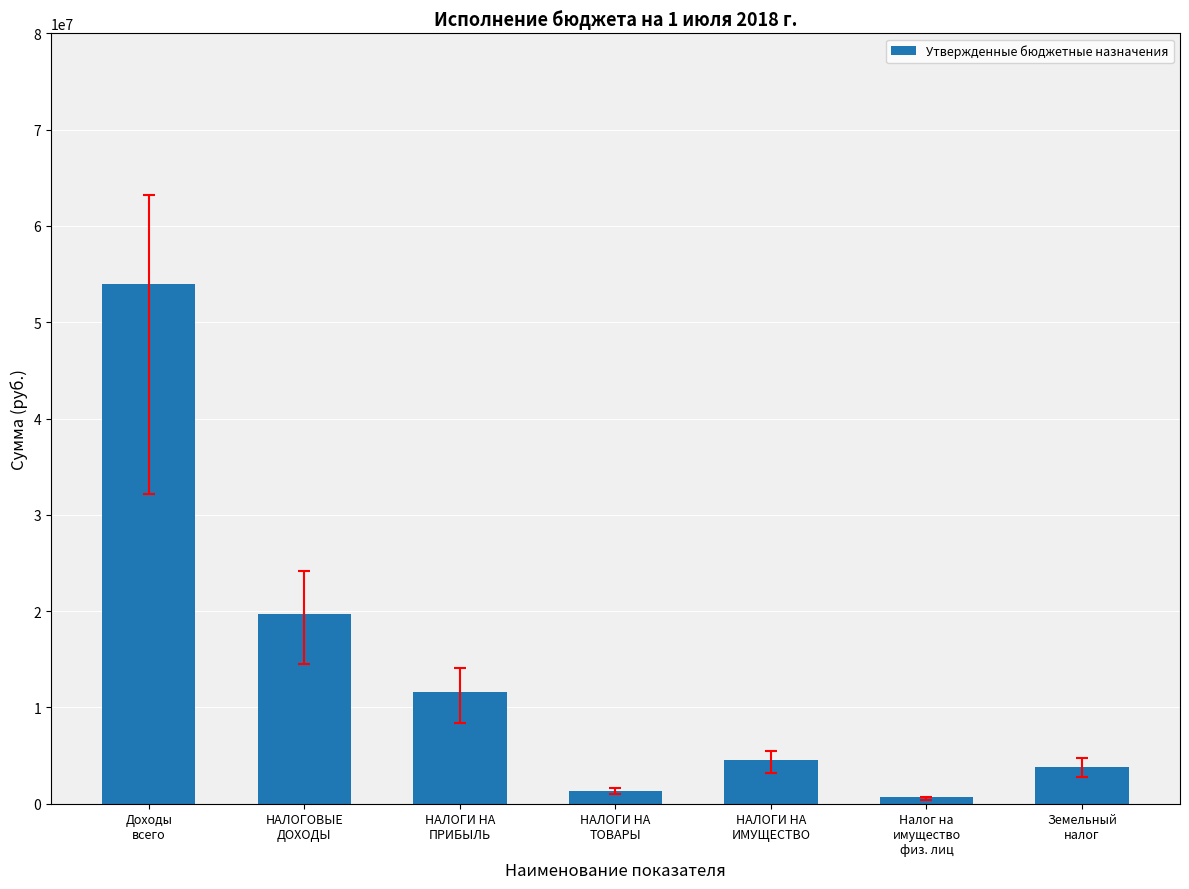

What is the value of the 7th bar from the left?

3833100